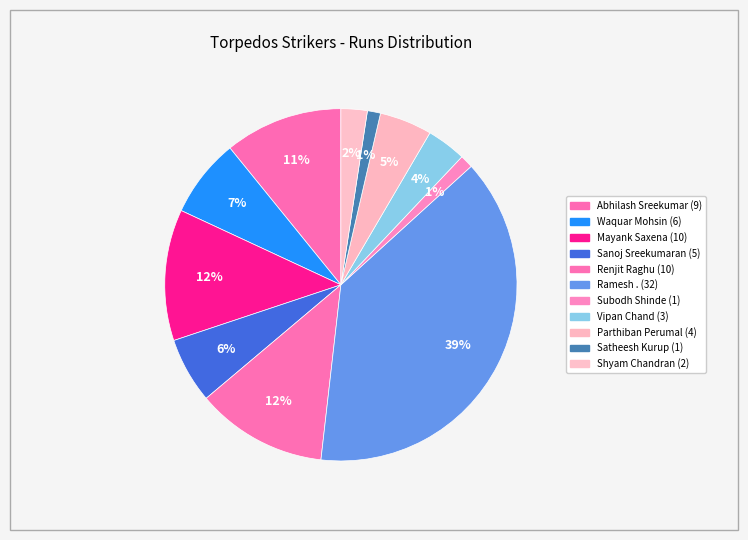

How many segments does this pie chart have?

11